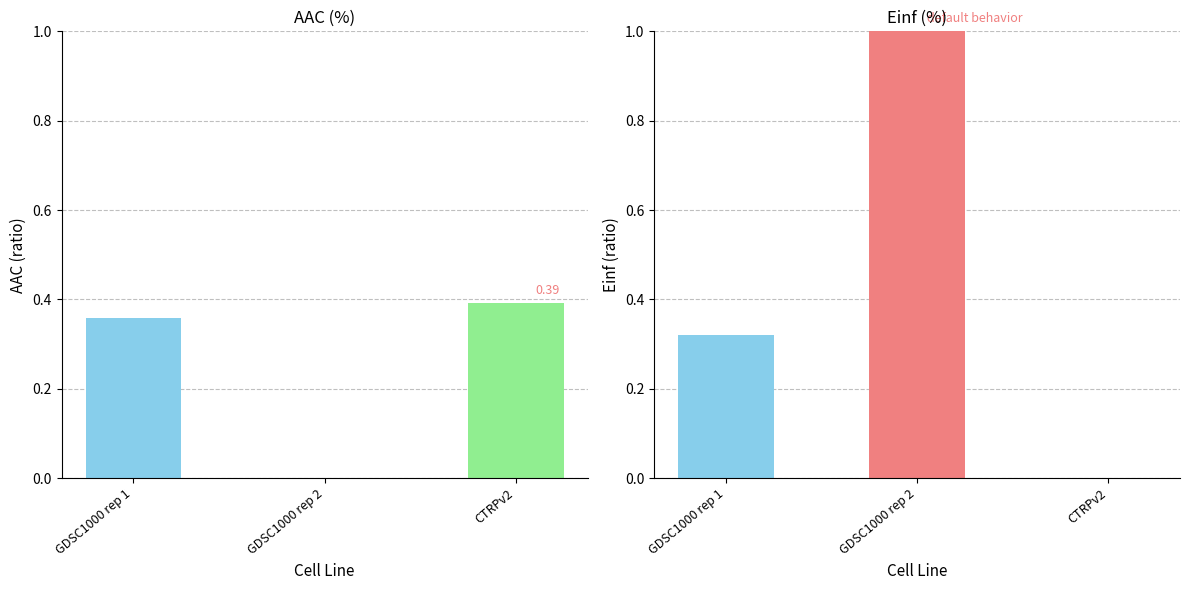

Count the number of data series in this chart.

2